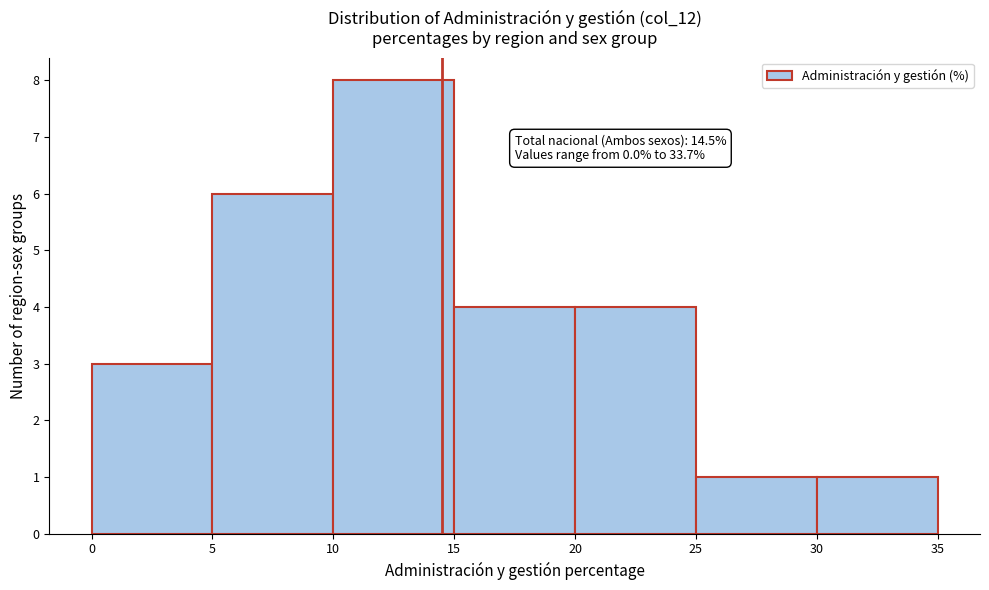

Over which range of the x-axis is the bar tallest?

10 to 15